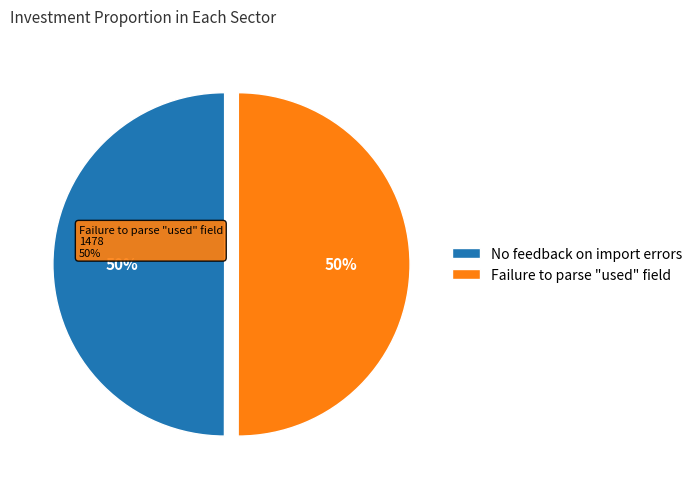

Does No feedback on import errors represent more than half of the total?

No